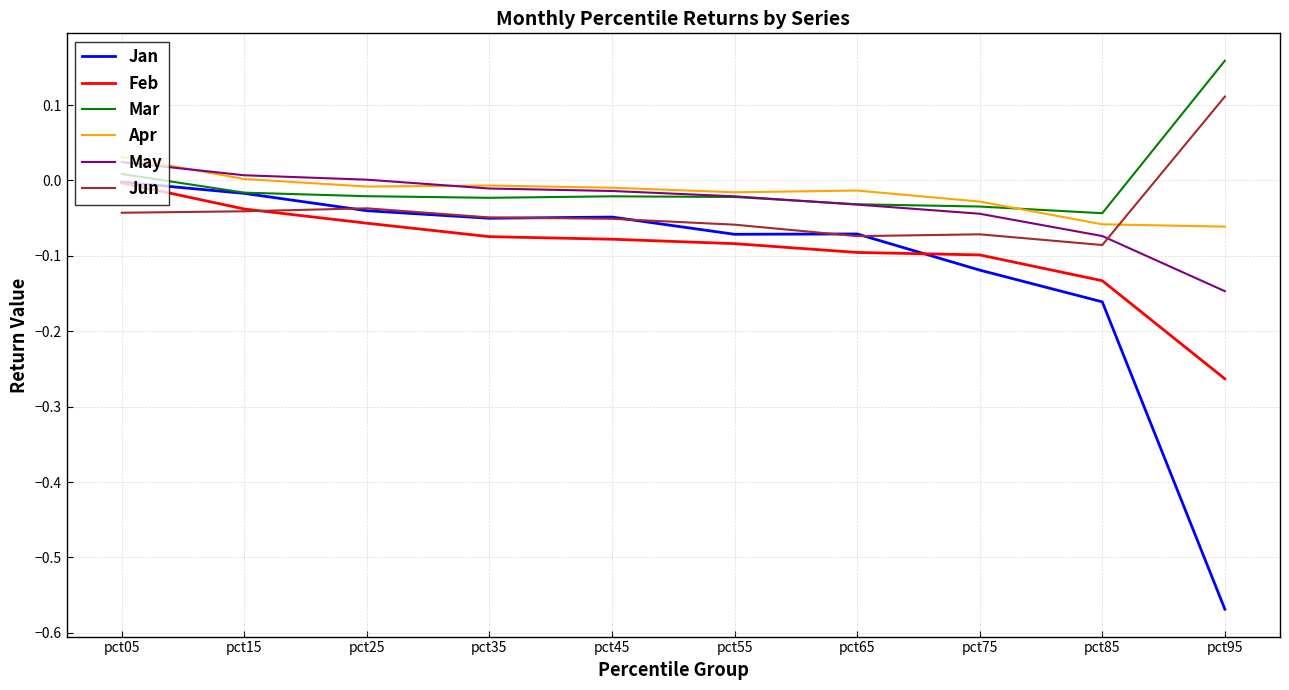

True or false: Feb and May cross at least once.

False